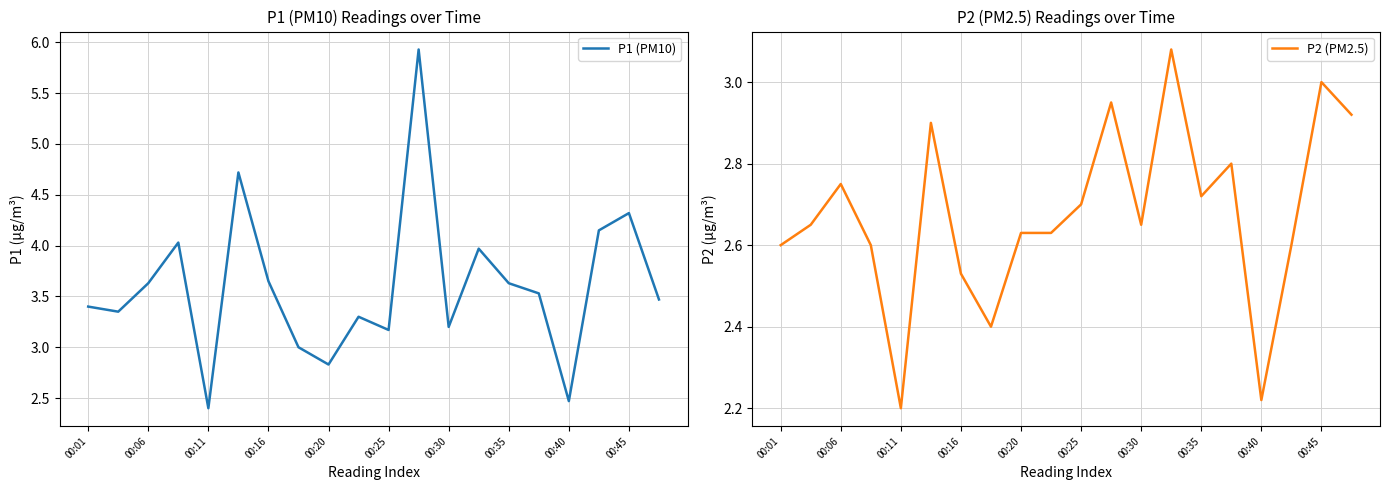

Does the chart have visible grid lines?

Yes